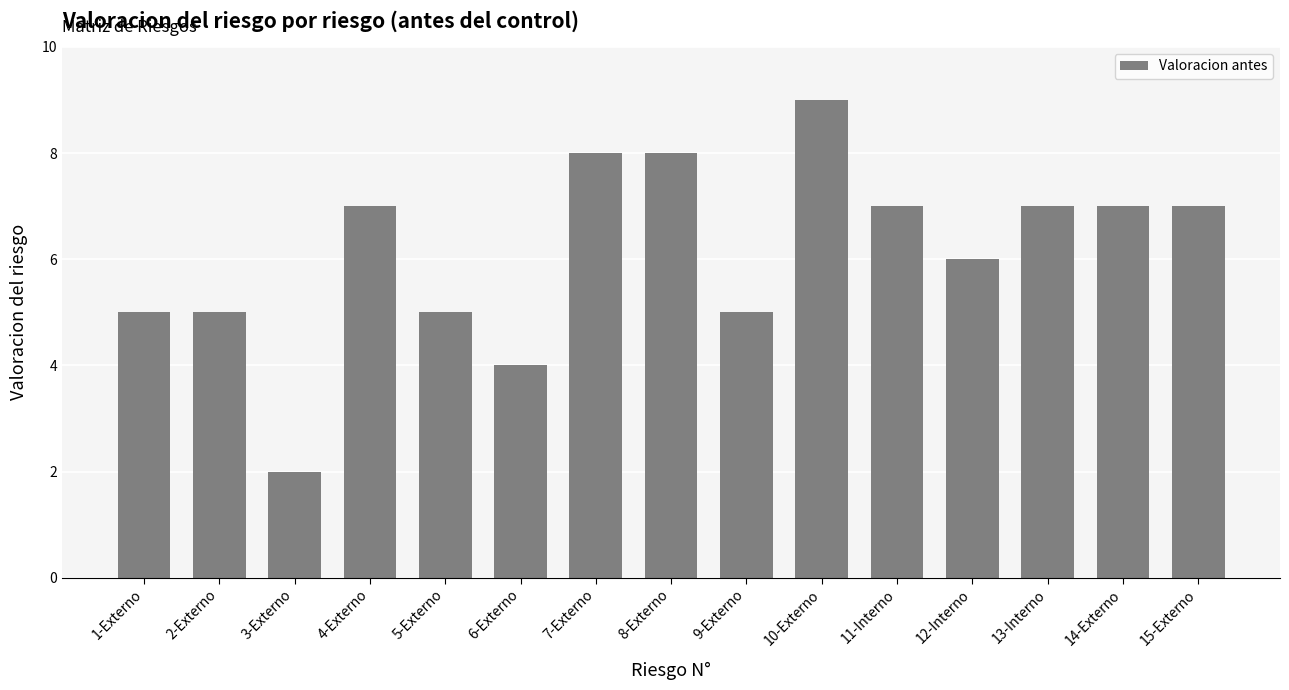

The chart shows a value of 2 at 10-Externo. True or false?

False